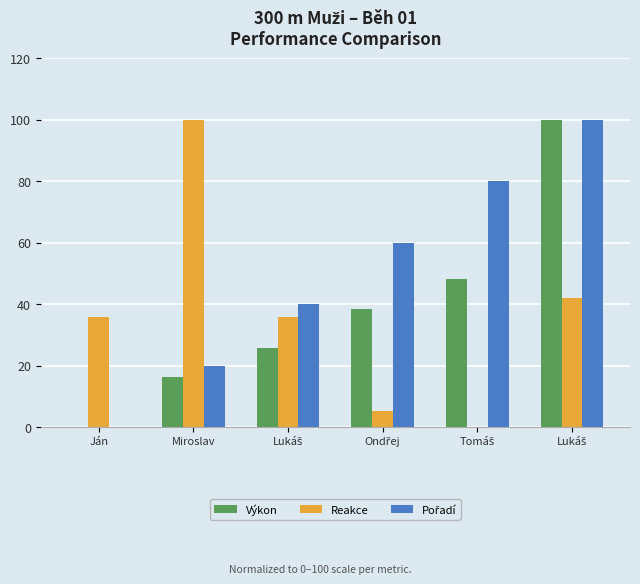

What is the difference between the maximum and minimum values in the Výkon series?

100.0